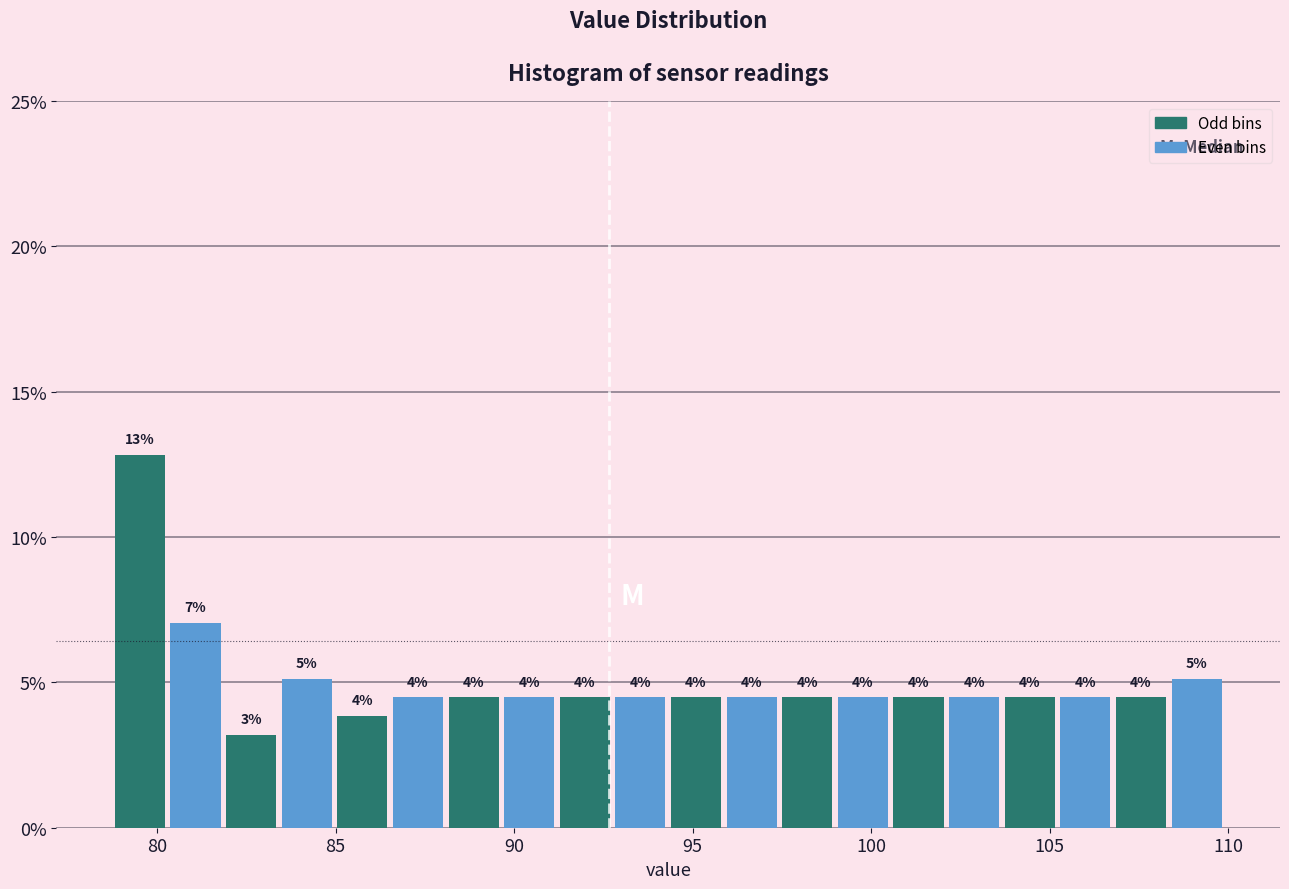

Around what value on the x-axis is the tallest bar? Give the approximate position of its centre, as read against the axis.

79.5